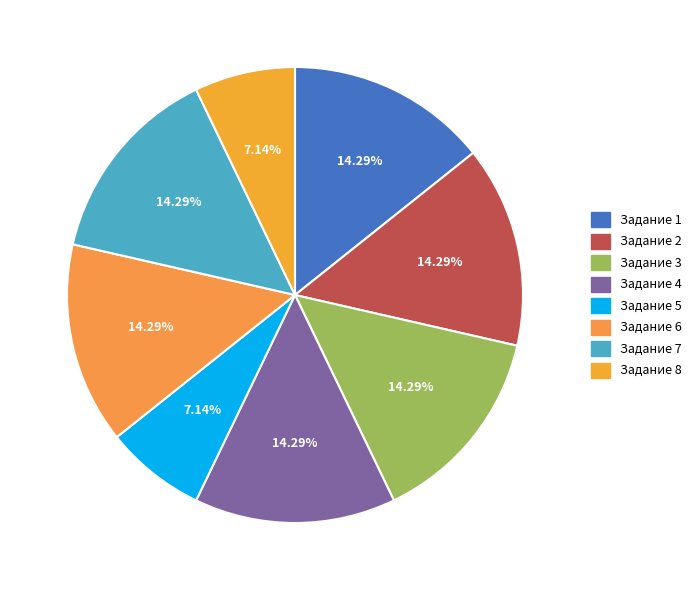

True or false: Задание 4 accounts for 14% of the total.

True